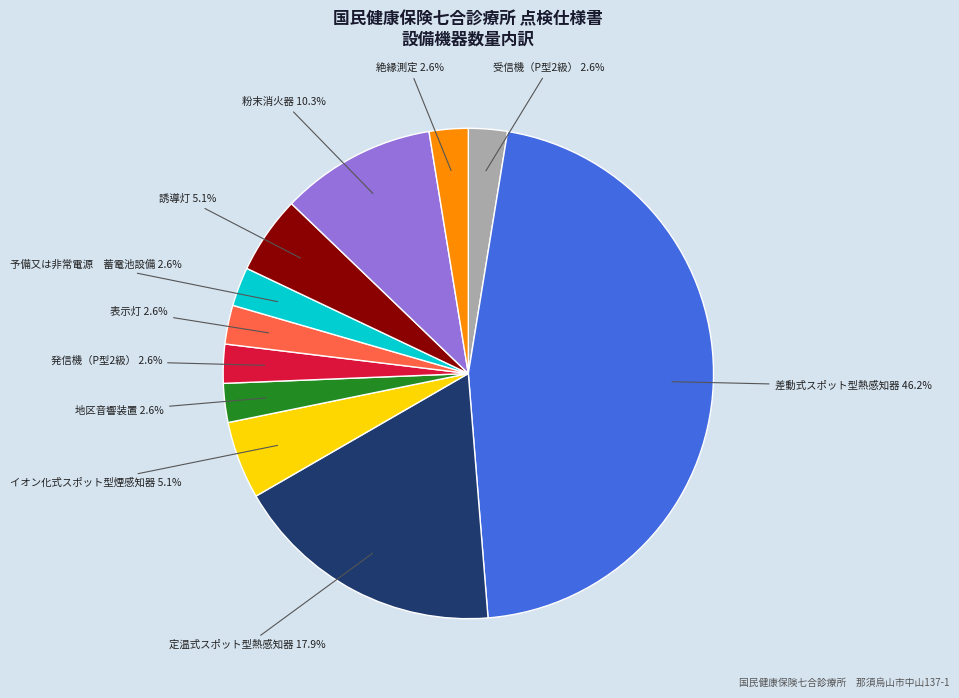

Is the sum of 誘導灯 and 受信機（P型2級） greater than half?

No